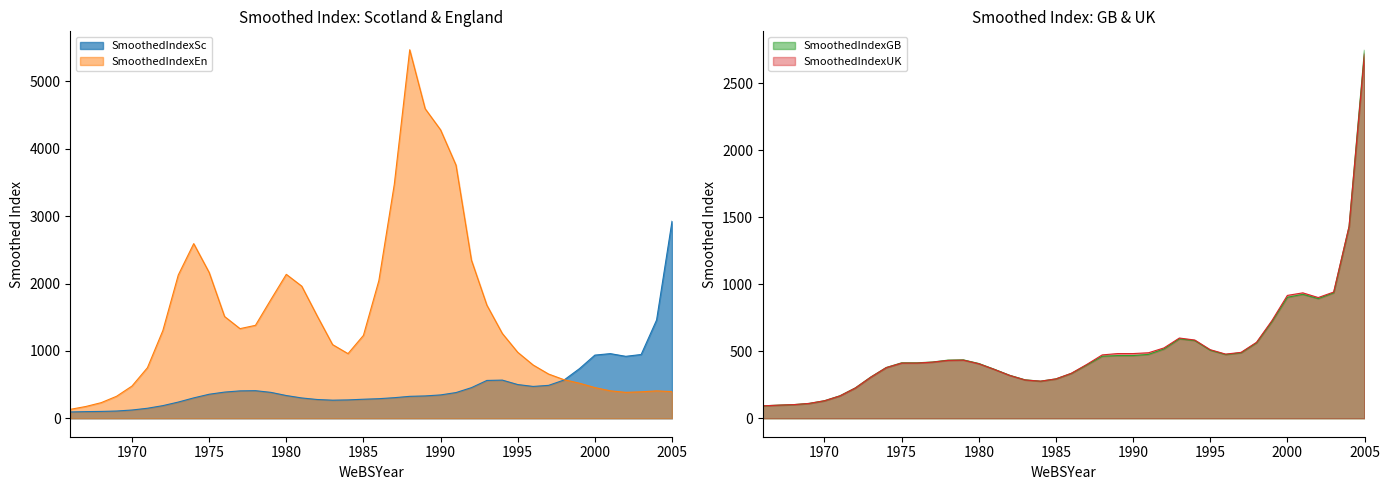

Rank the series at 1967 from highest to lowest value.

SmoothedIndexEn, SmoothedIndexSc, SmoothedIndexGB, SmoothedIndexUK